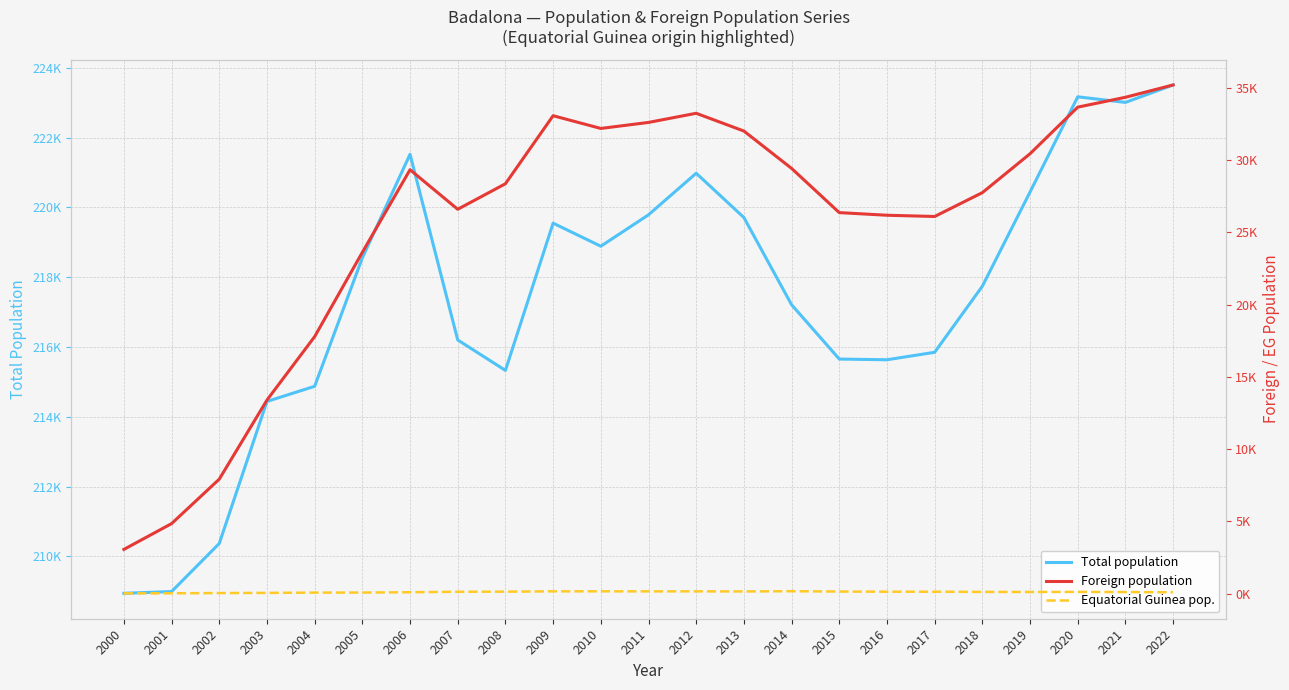

Does the chart have visible grid lines?

Yes